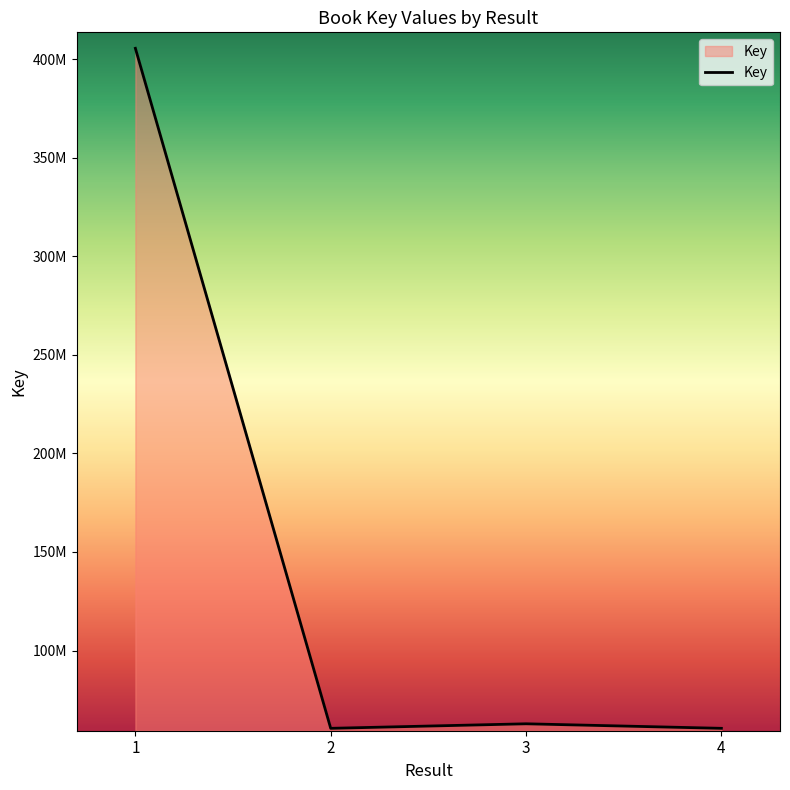

Which has a higher value, 4 or 1?

1